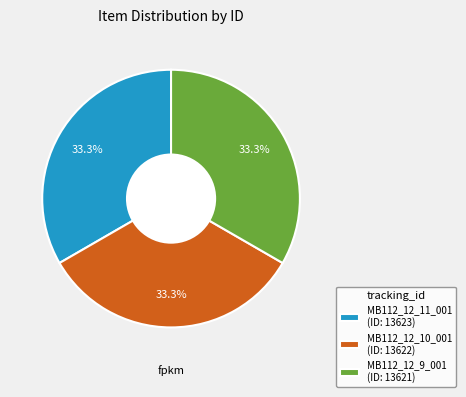

What portion of the pie excludes MB112_12_10_001?

66.7%